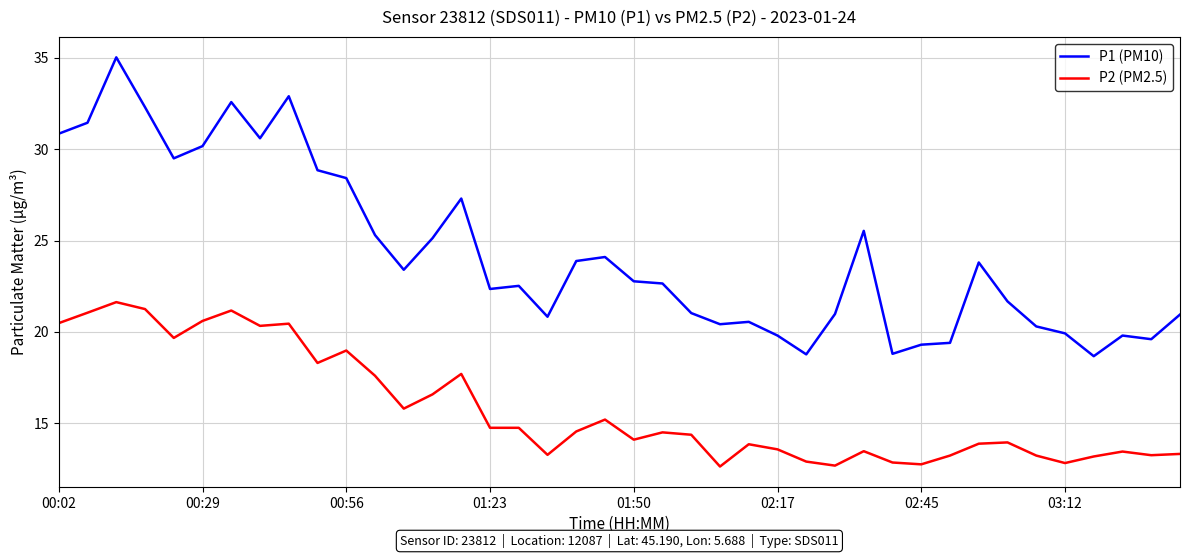

True or false: P1 (PM10) has more than 2 points higher than both neighbors.

True